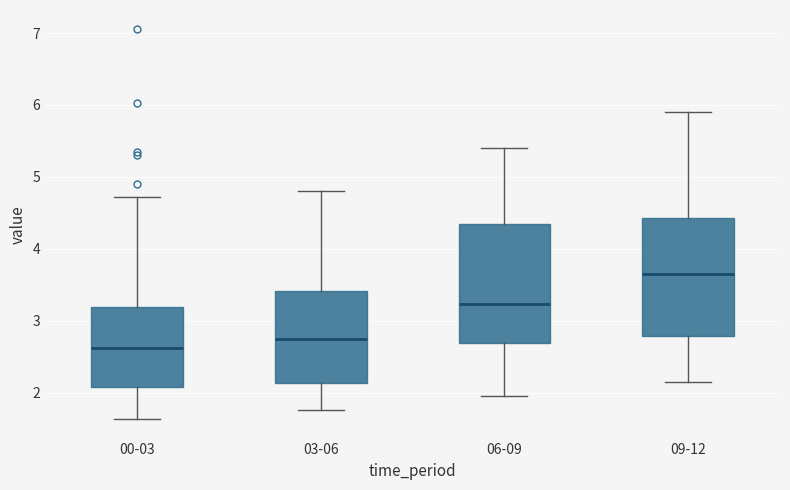

Where is the upper edge of the box for 06-09 on the y-axis? The values are not printed on the chart, so give them approximately, as read against the axis.

4.3